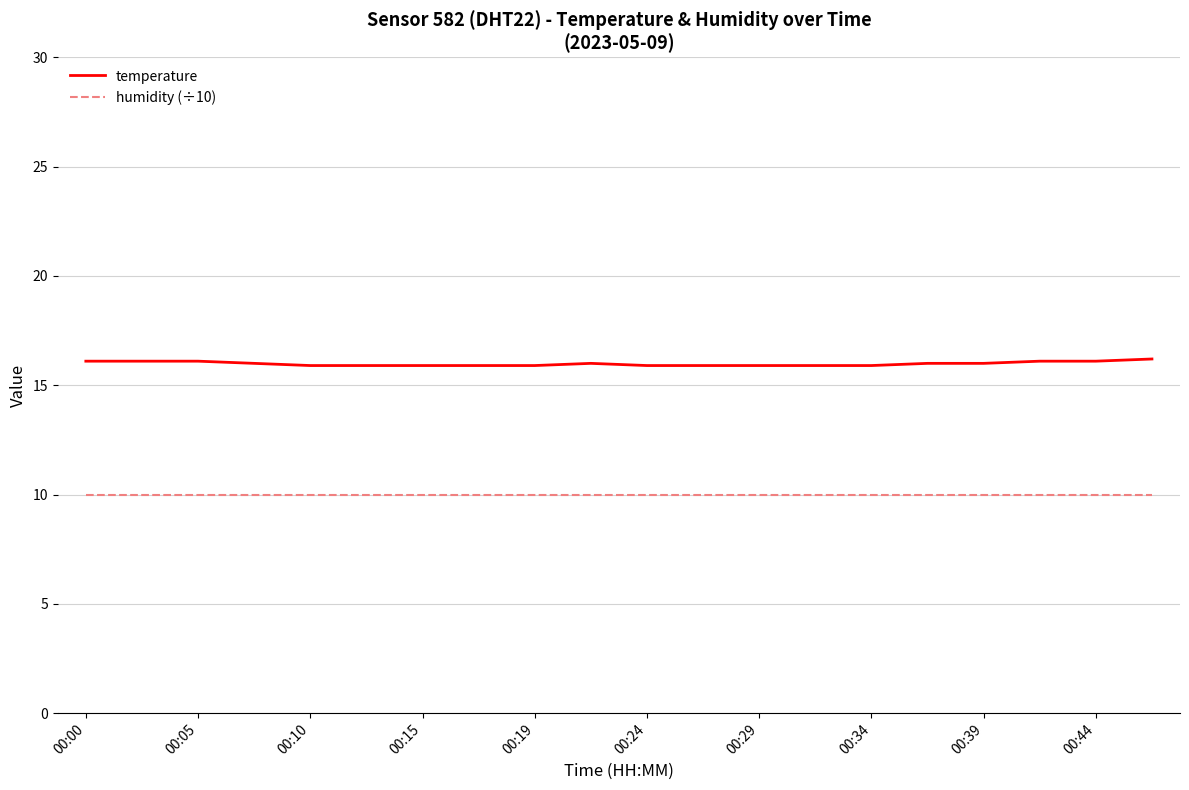

True or false: temperature and humidity (÷10) intersect in this chart.

False